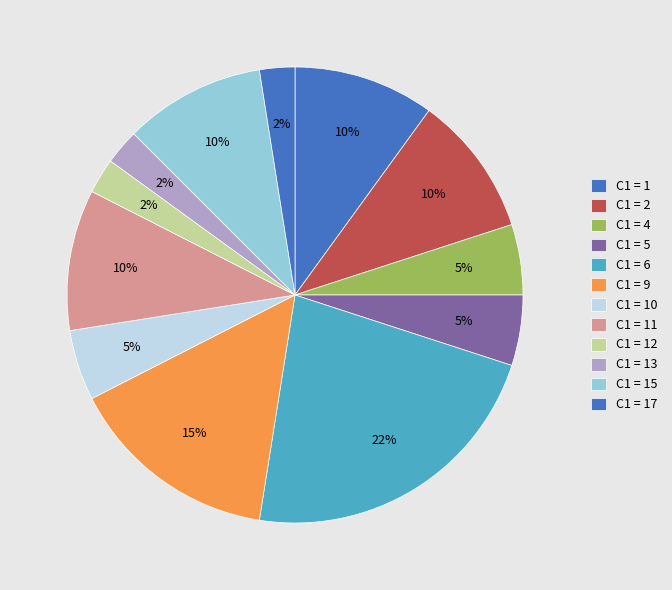

Count the number of slices in the pie.

12